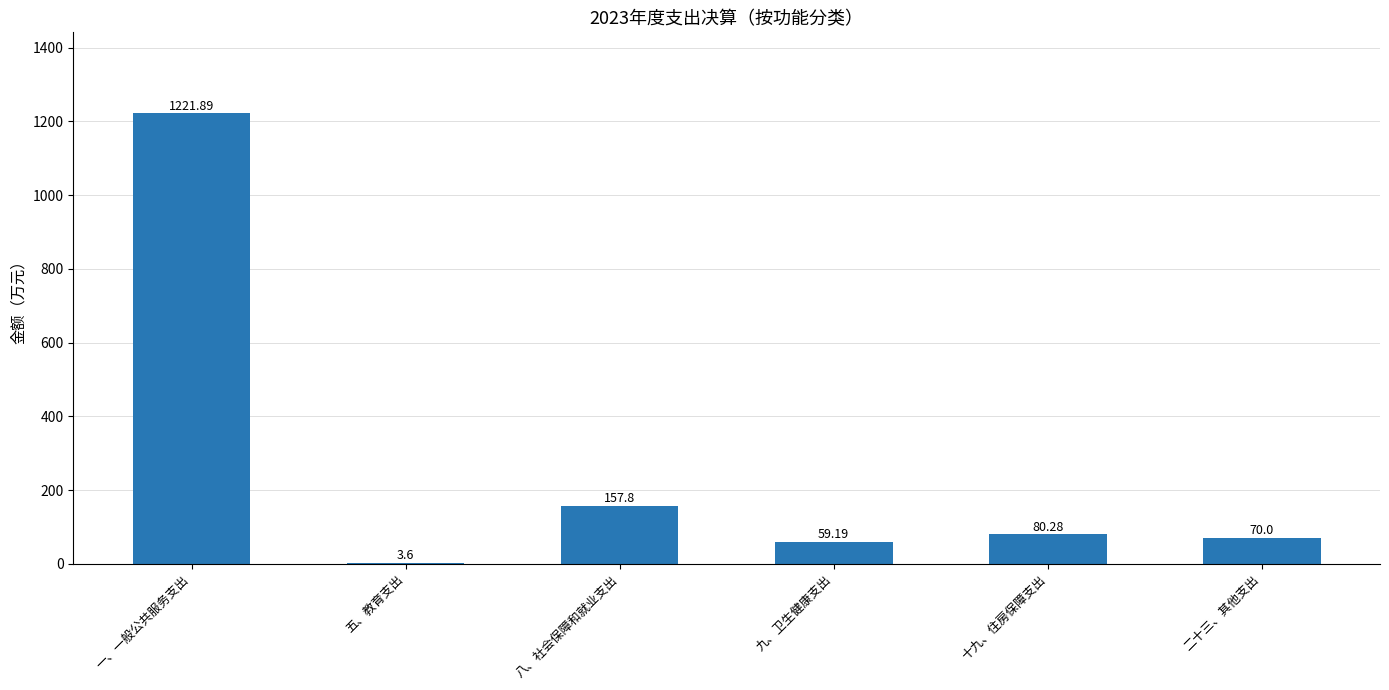

Which has a higher value, 二十三、其他支出 or 十九、住房保障支出?

十九、住房保障支出